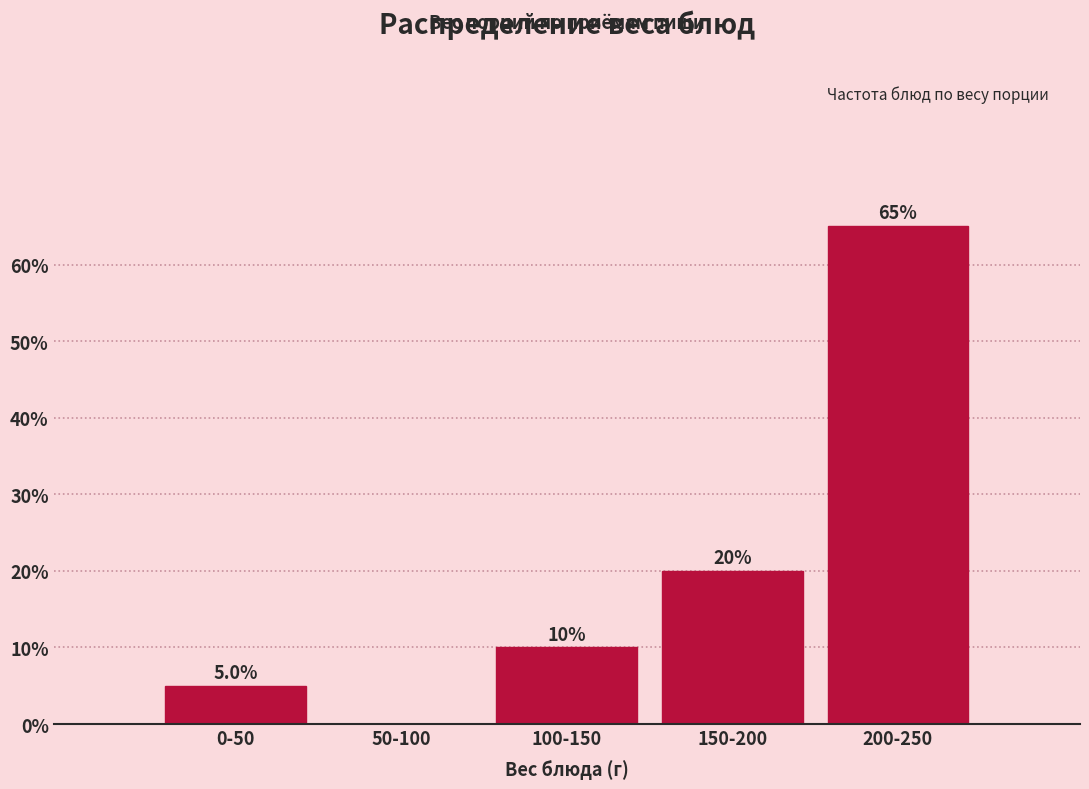

Reading right to left, list all the values displayed in this chart.

200-250=65	150-200=20	100-150=10	50-100=0	0-50=5